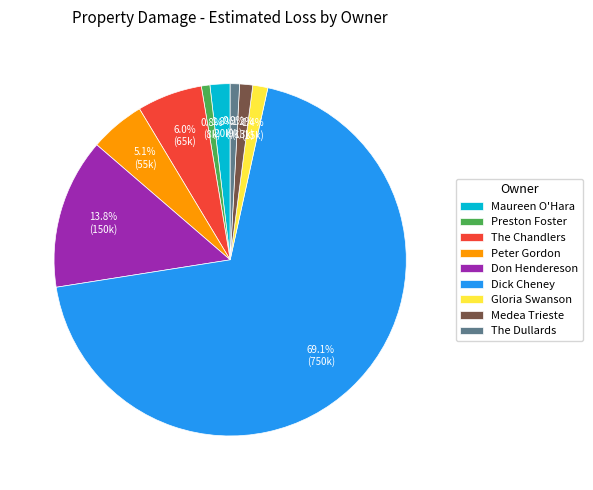

Count the number of slices in the pie.

9